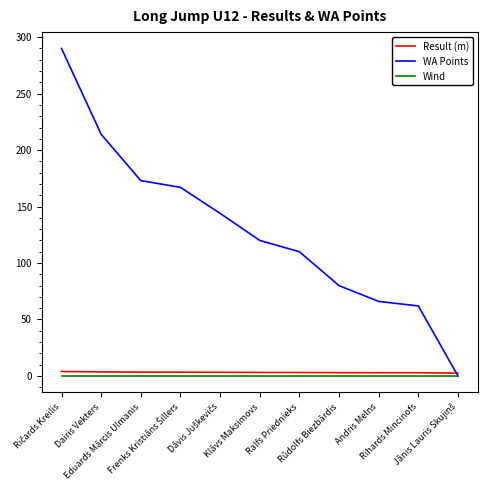

Which series has the largest range (max minus min)?

WA Points